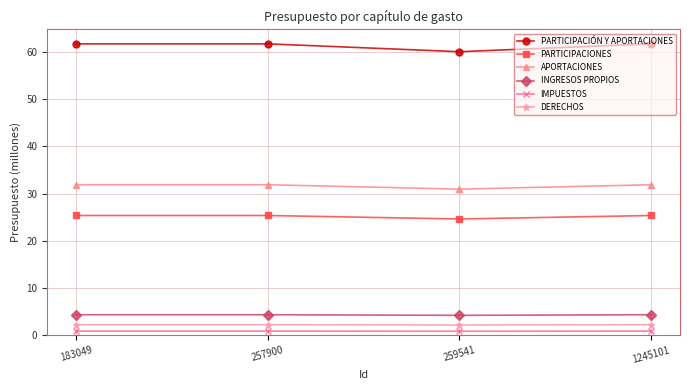

What is the total value across all series at 257900?

126.4